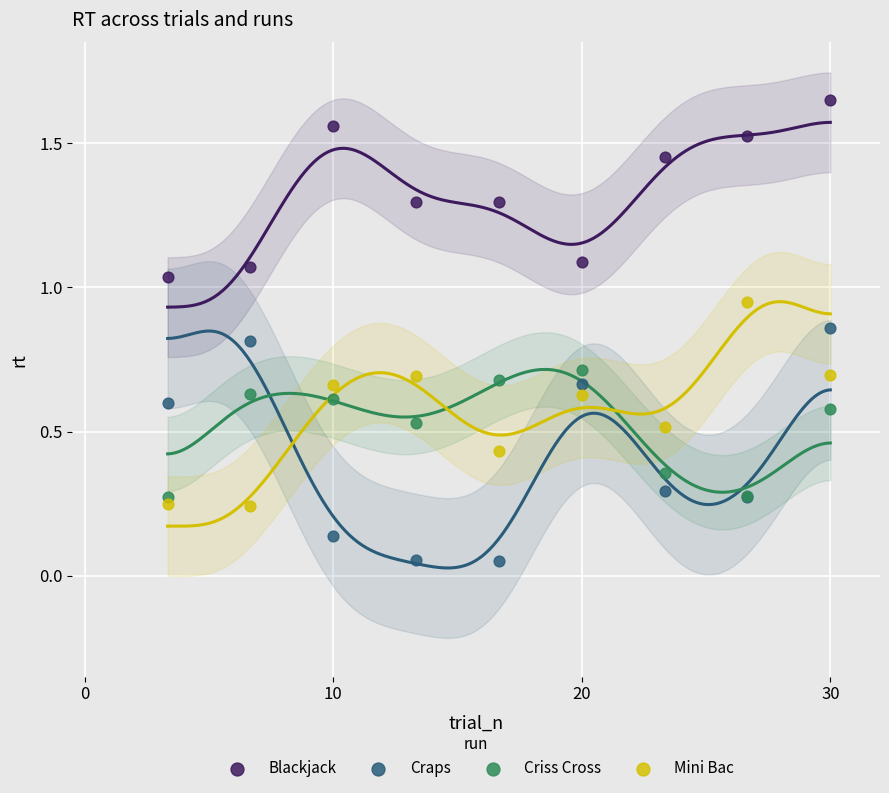

Which series contains the lowest Y value?

Craps